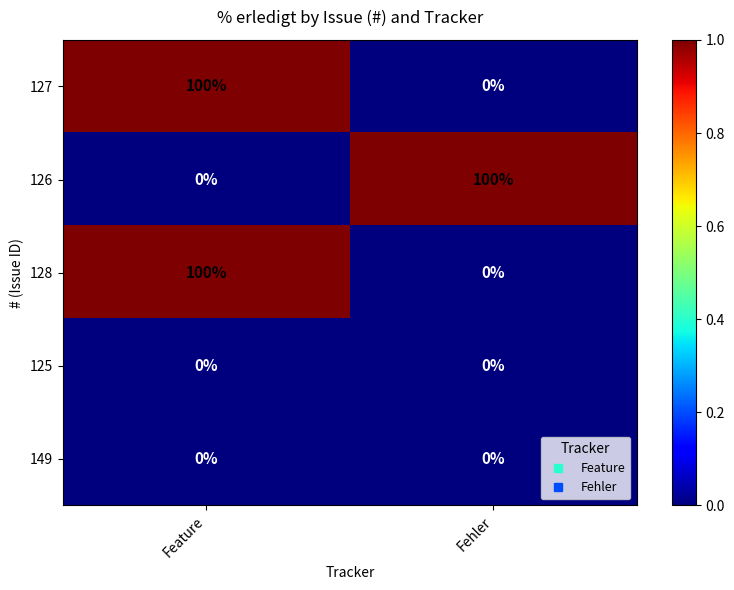

What is the maximum value shown in the chart?

100